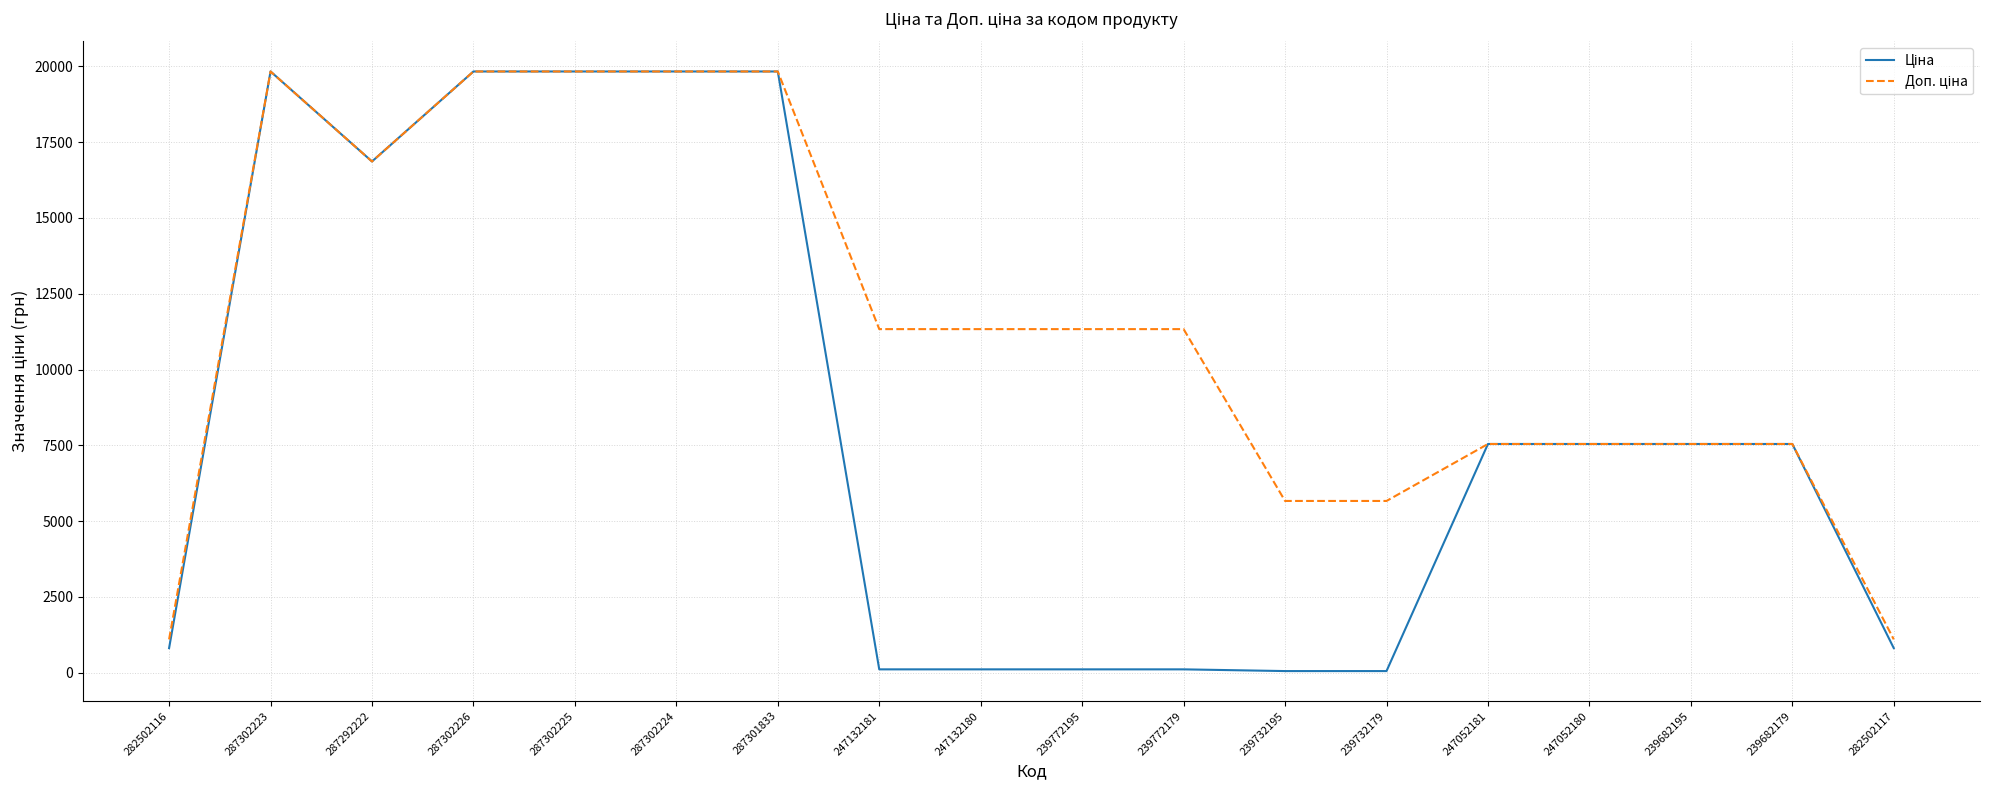

What is the greatest value displayed?

19831.1